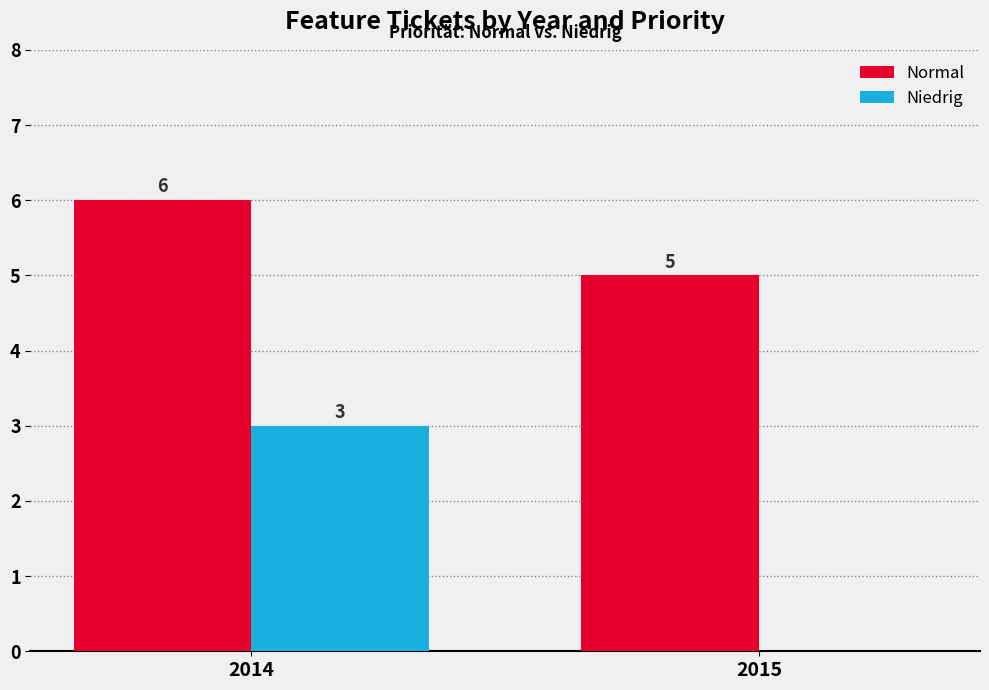

Which series has the largest total across all categories?

Normal